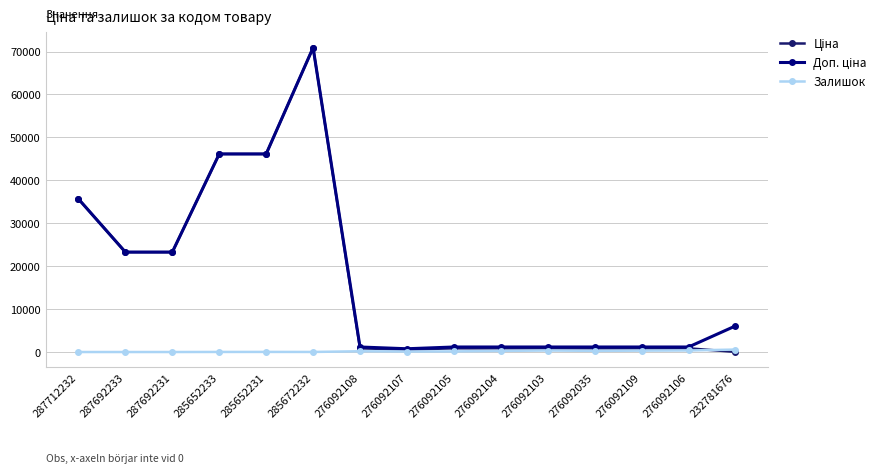

True or false: Залишок has more than 0 points higher than both neighbors.

True